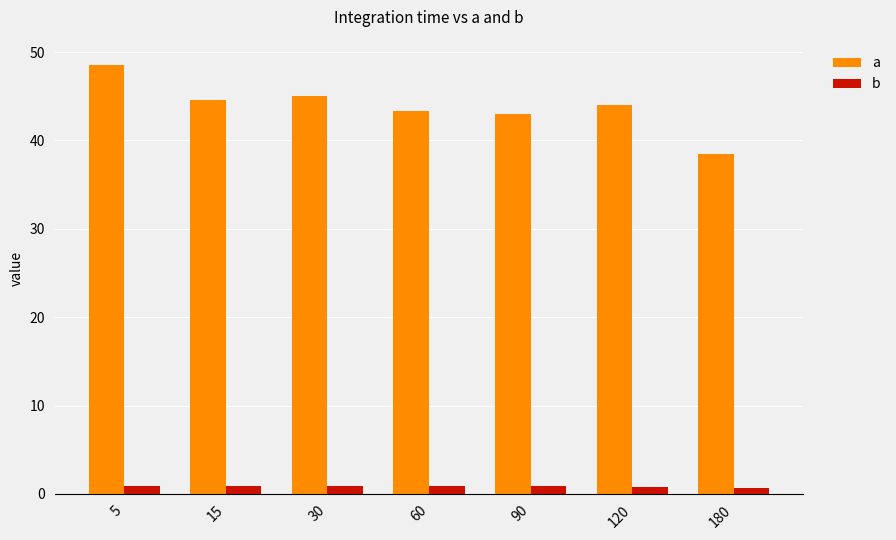

What is the total value across all series at 180?

39.2